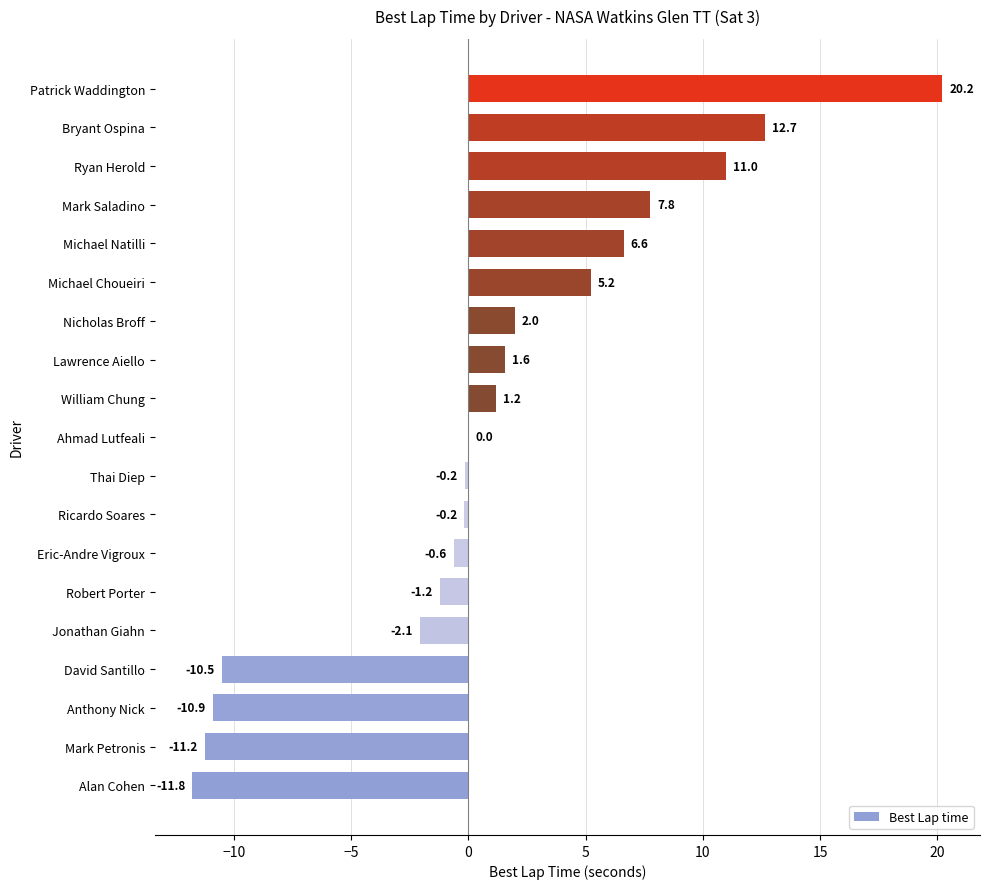

Are the bars horizontal?

Yes